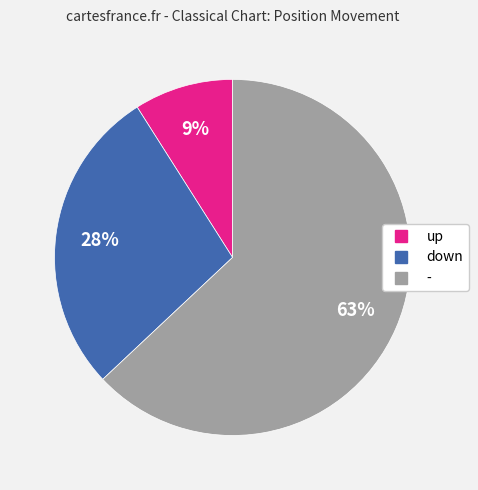

The - slice represents 69% of the pie. True or false?

False